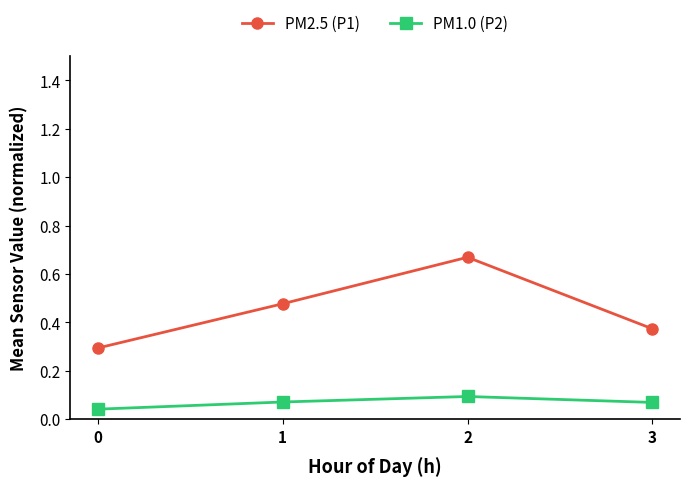

True or false: PM1.0 (P2) has a value of 0.0 at 2.

False